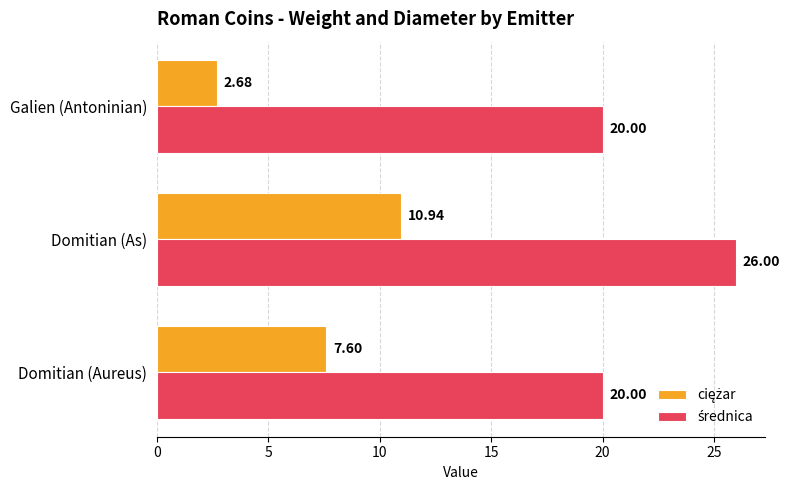

What is the total value across all series at Galien (Antoninian)?

22.7